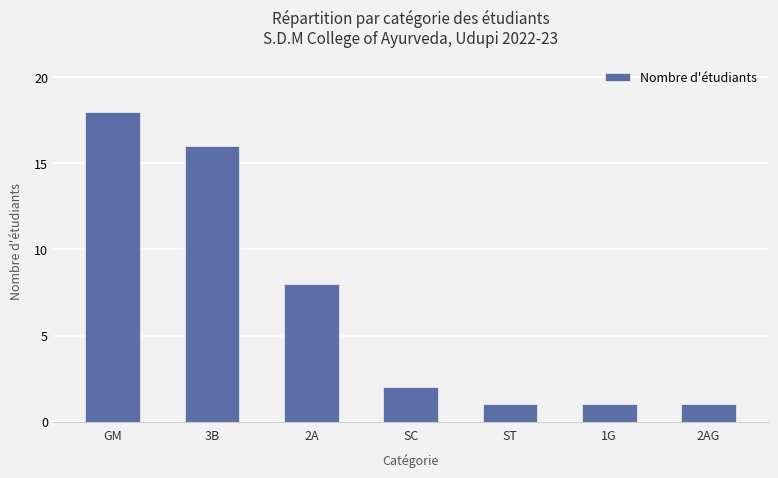

Count the number of categories in the chart.

7